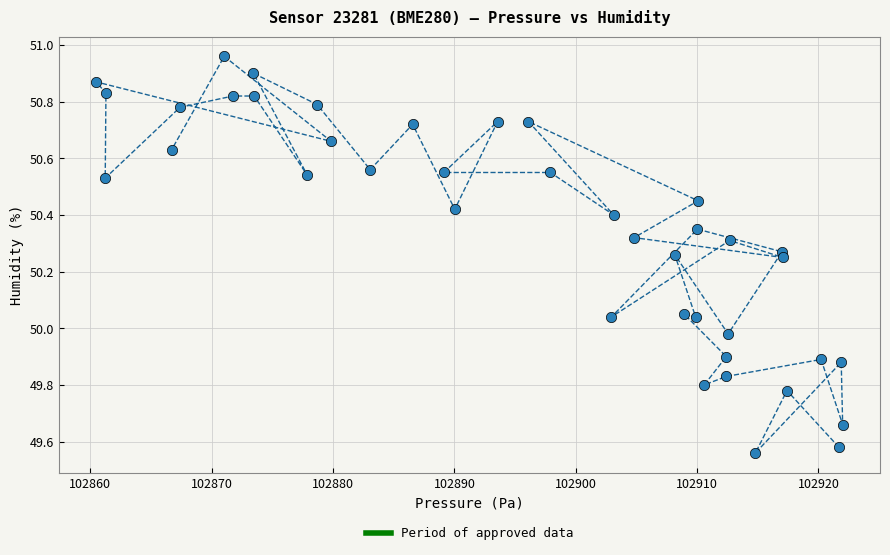

What is the range of Y values (max minus min)?

1.4